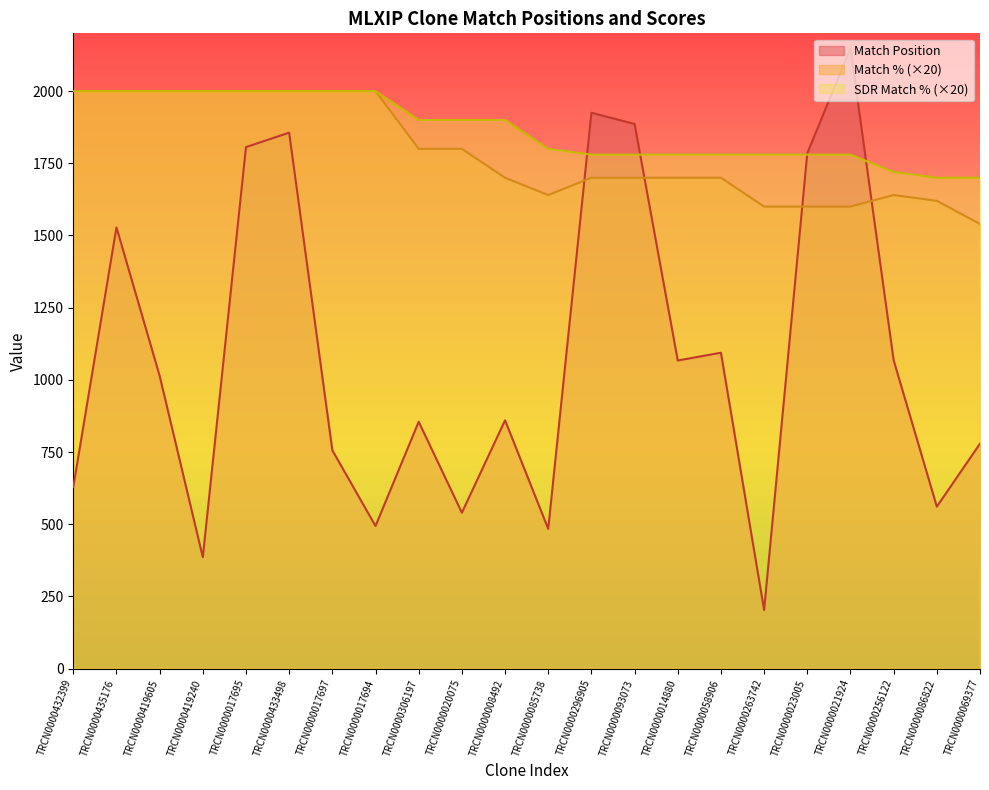

How many intersections are there between SDR Match % and Match Position?

4